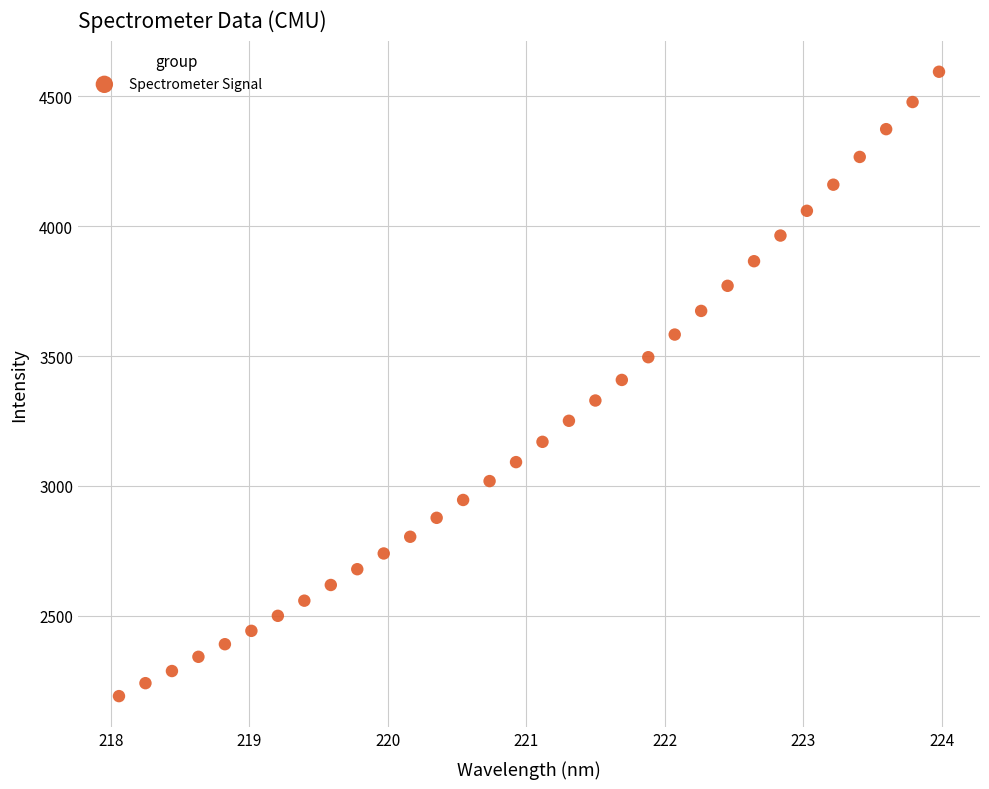

What is the range of Y values (max minus min)?

2404.7